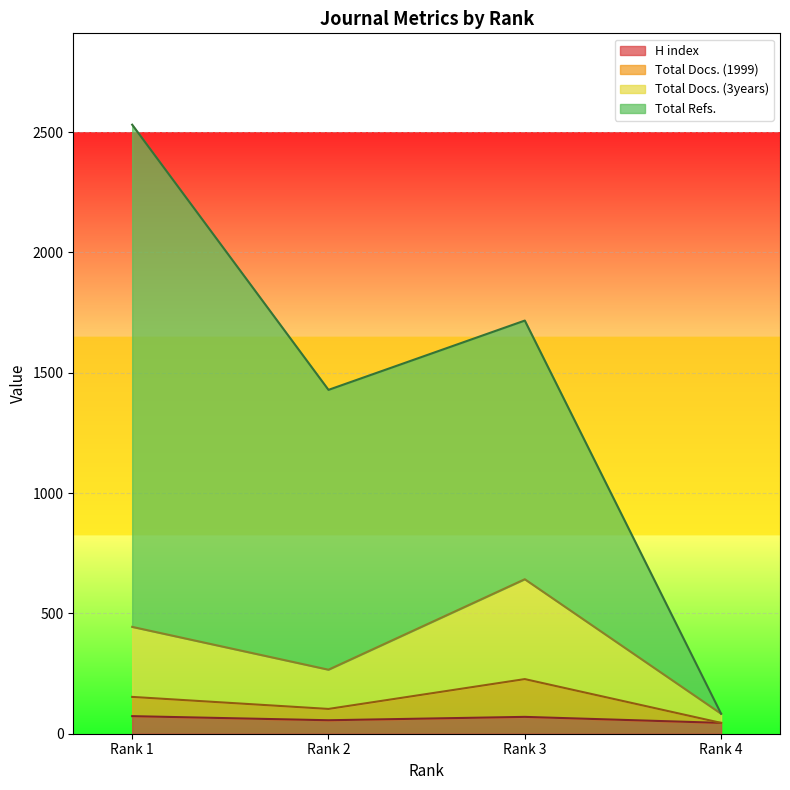

What is the difference between the highest and lowest values at Rank 2?

1373